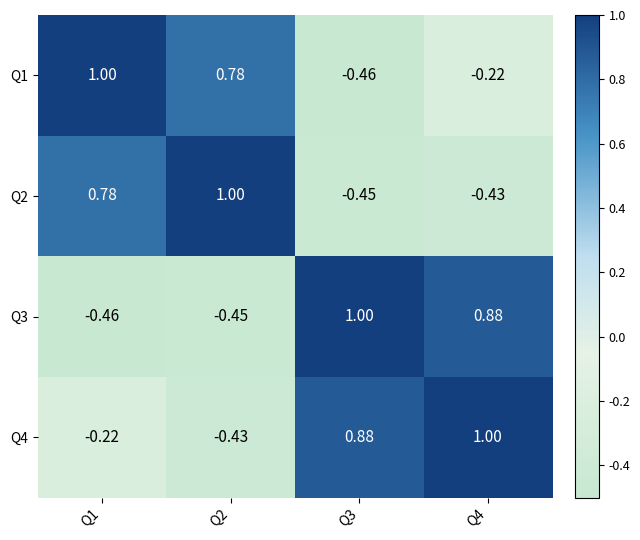

Count the number of categories in the chart.

4